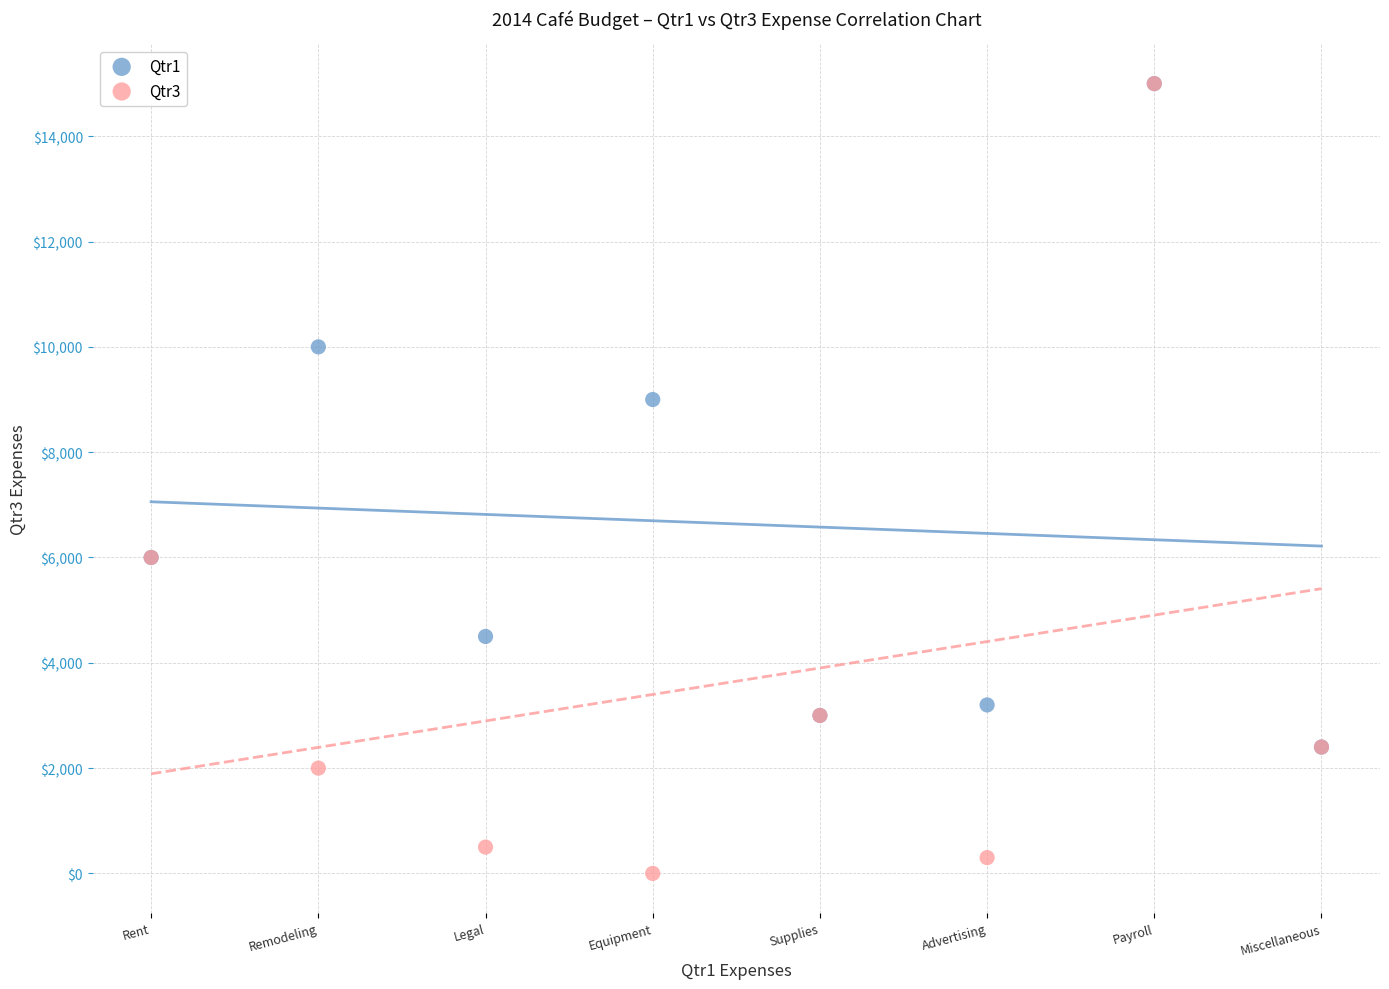

Which series reaches the minimum Y coordinate?

Qtr3